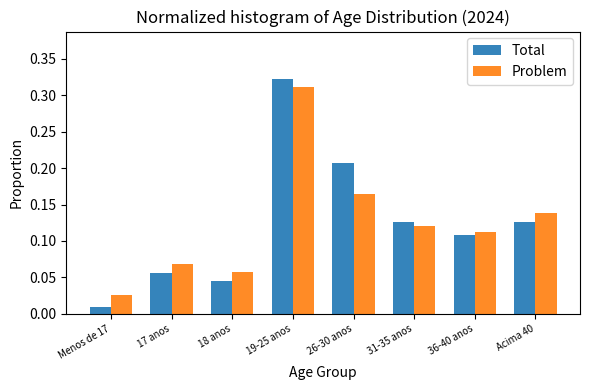

Which series changed the most between Menos de 17 and 31-35 anos?

Total